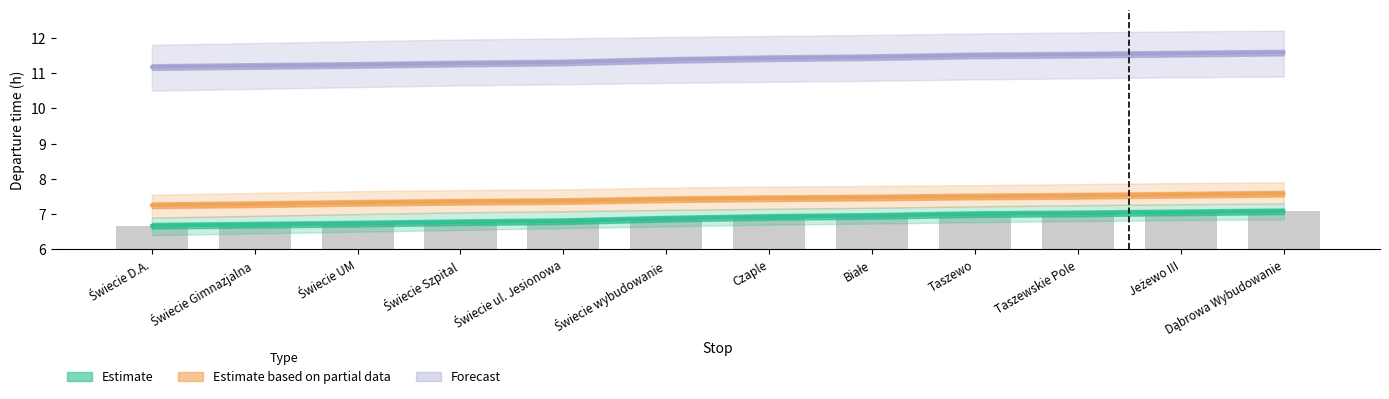

Does the chart contain any negative values?

No